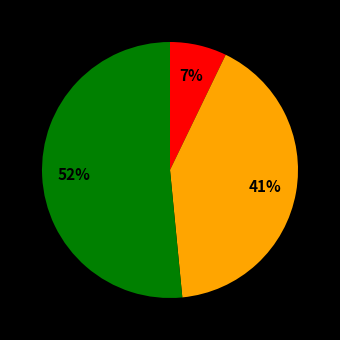

Is there any slice that represents more than half of the pie?

Yes